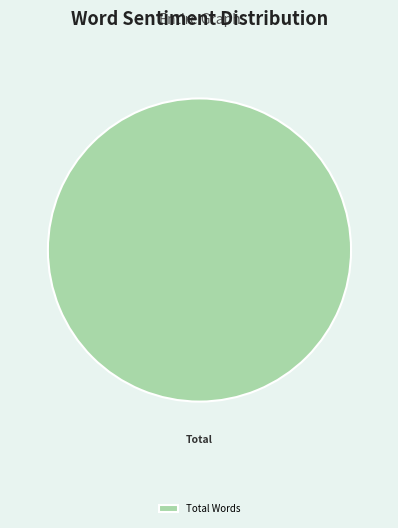

How many segments does this pie chart have?

1